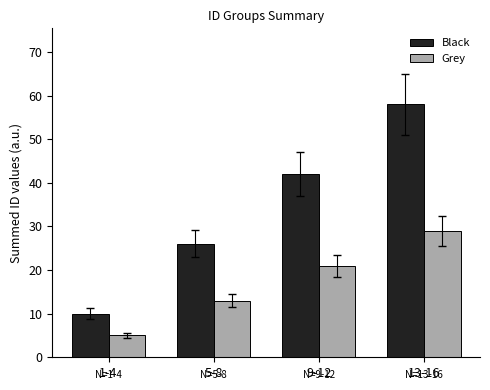

At which category is the sum across all series the highest?

13-16